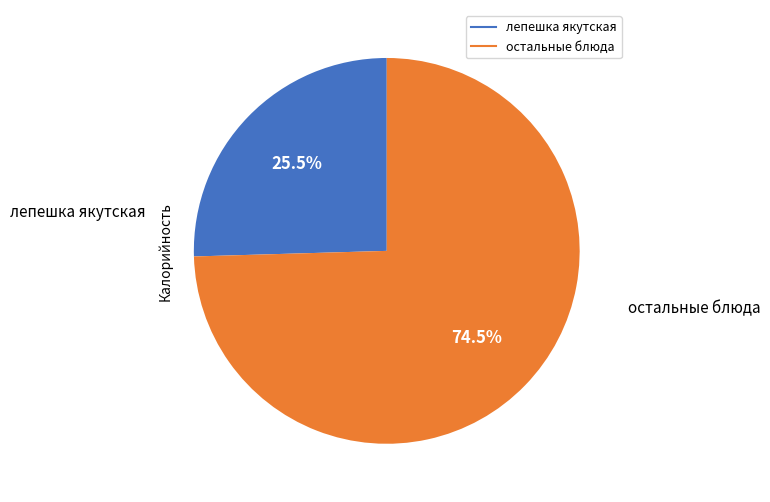

Does any single category account for the majority?

Yes